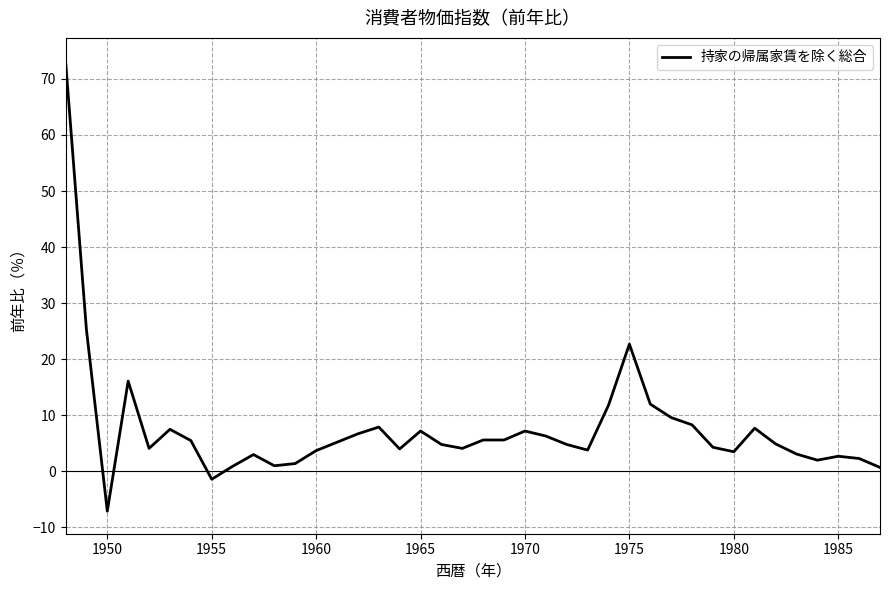

What is the greatest value displayed?

73.3